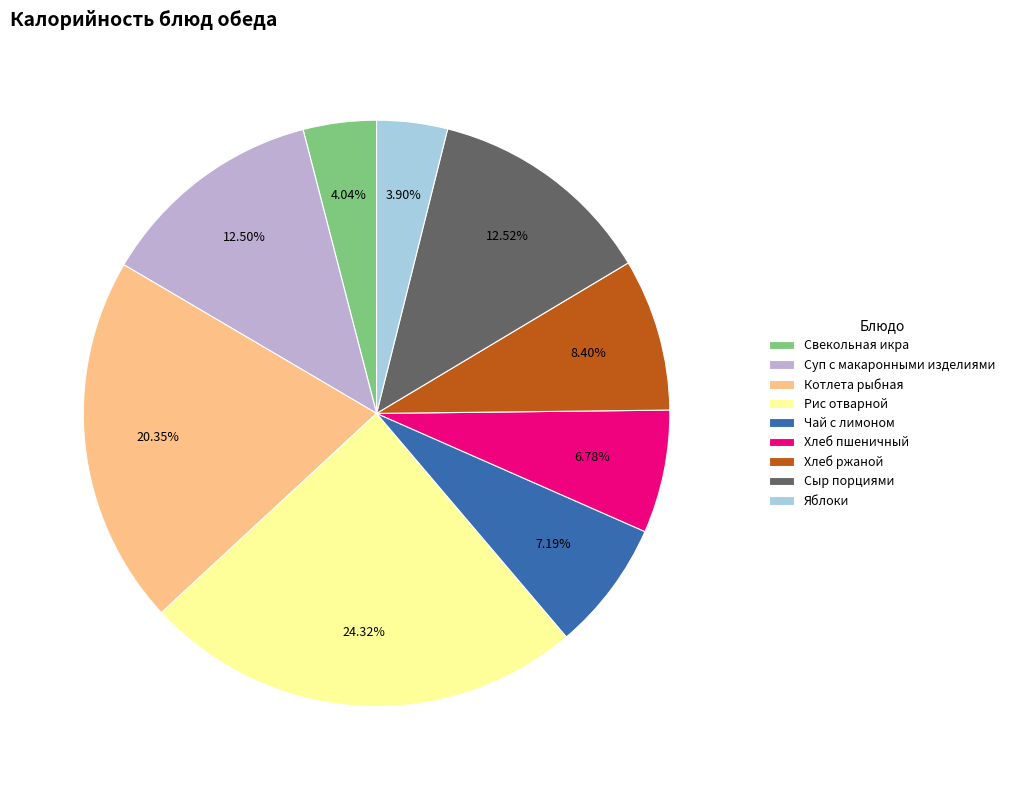

What portion of the pie excludes Суп с макаронными изделиями?

87.5%